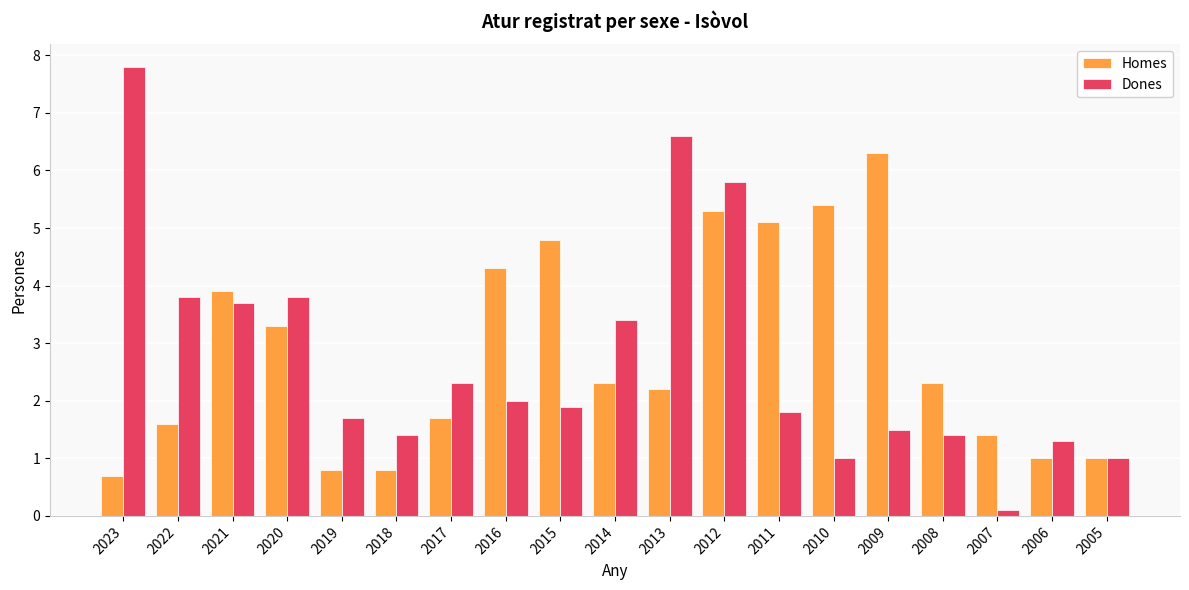

Reading left to right, what are all the values shown in this chart?

Homes: 0.7	1.6	3.9	3.3	0.8	0.8	1.7	4.3	4.8	2.3	2.2	5.3	5.1	5.4	6.3	2.3	1.4	1.0	1.0
Dones: 7.8	3.8	3.7	3.8	1.7	1.4	2.3	2.0	1.9	3.4	6.6	5.8	1.8	1.0	1.5	1.4	0.1	1.3	1.0